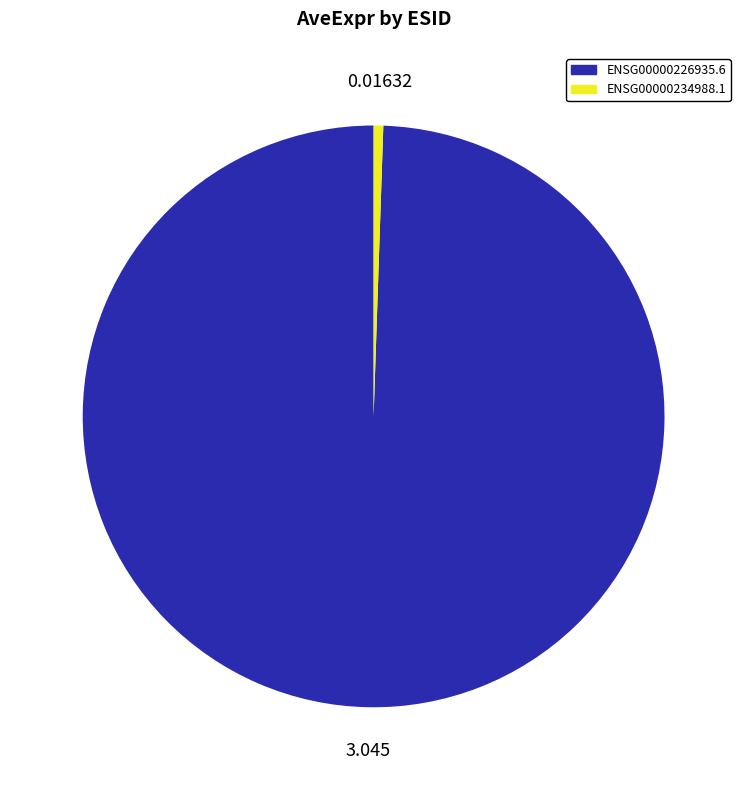

What is the largest slice in the pie chart?

ENSG00000226935.6